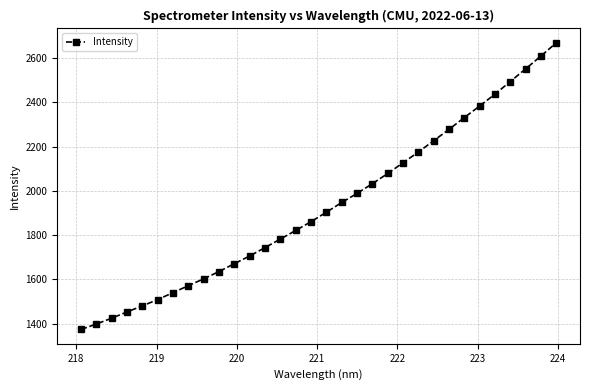

What is the maximum value shown in the chart?

2669.6